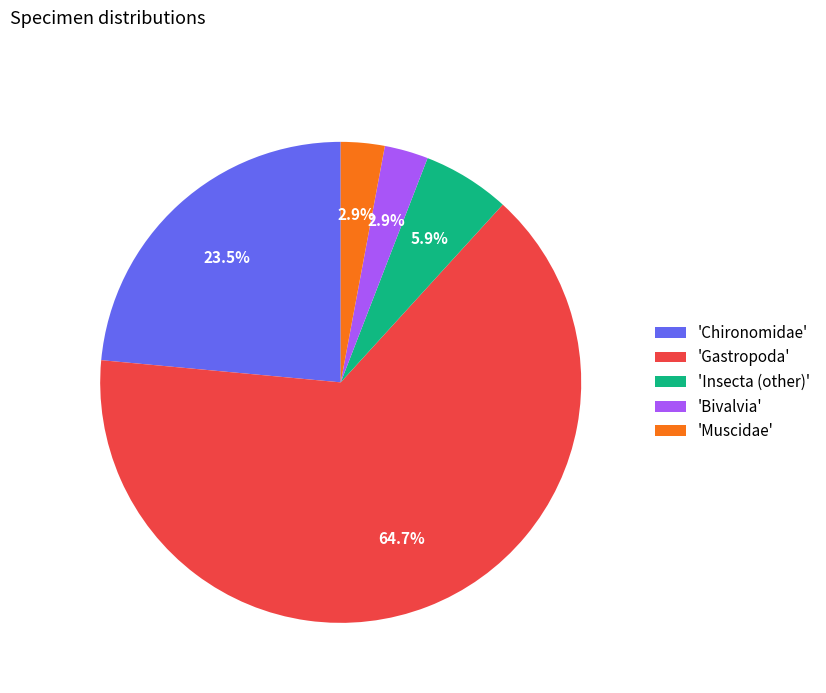

To the nearest percent, what is the average slice percentage?

20%